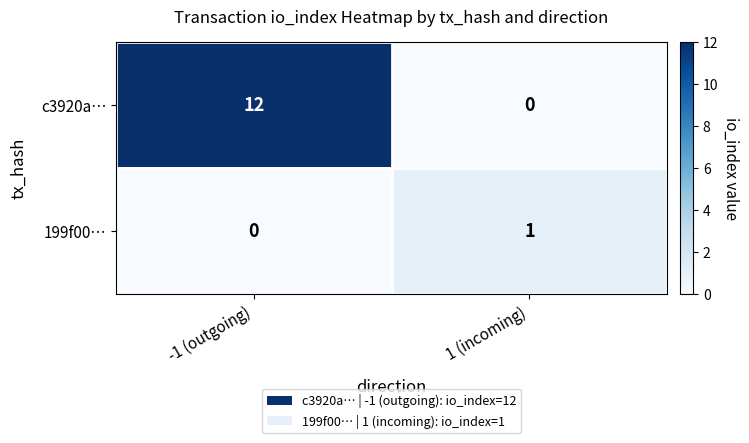

How many categories are shown in the chart?

2